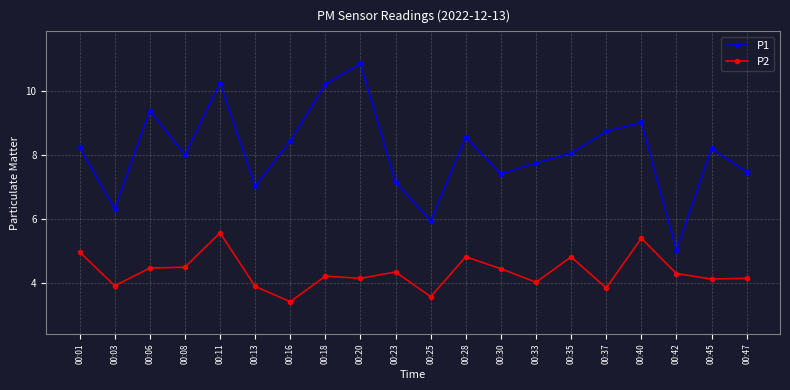

True or false: P1 and P2 cross at least once.

False